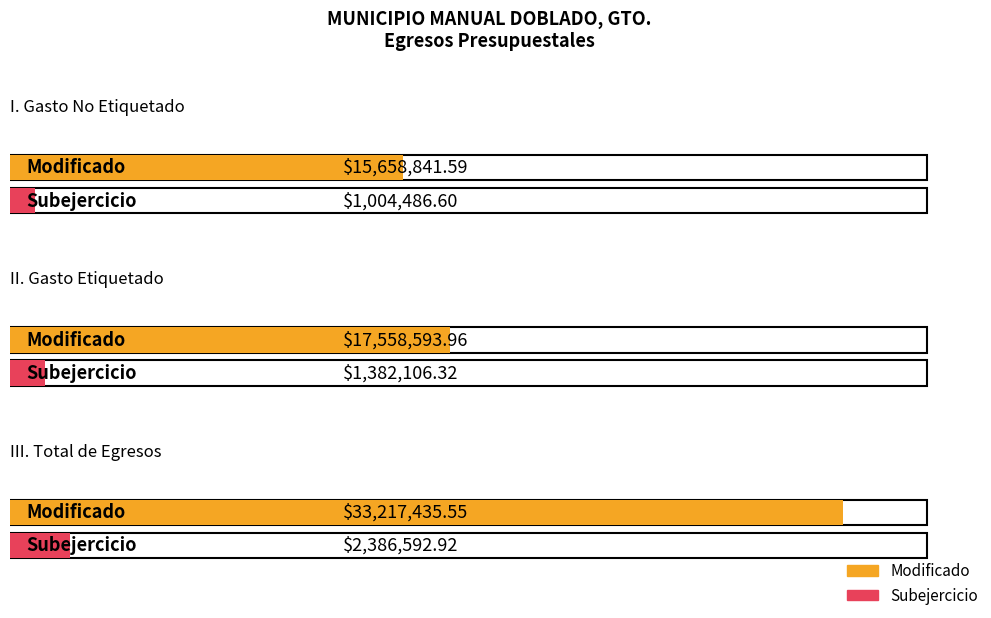

Between II. Gasto Etiquetado and I. Gasto No Etiquetado, which is larger?

II. Gasto Etiquetado